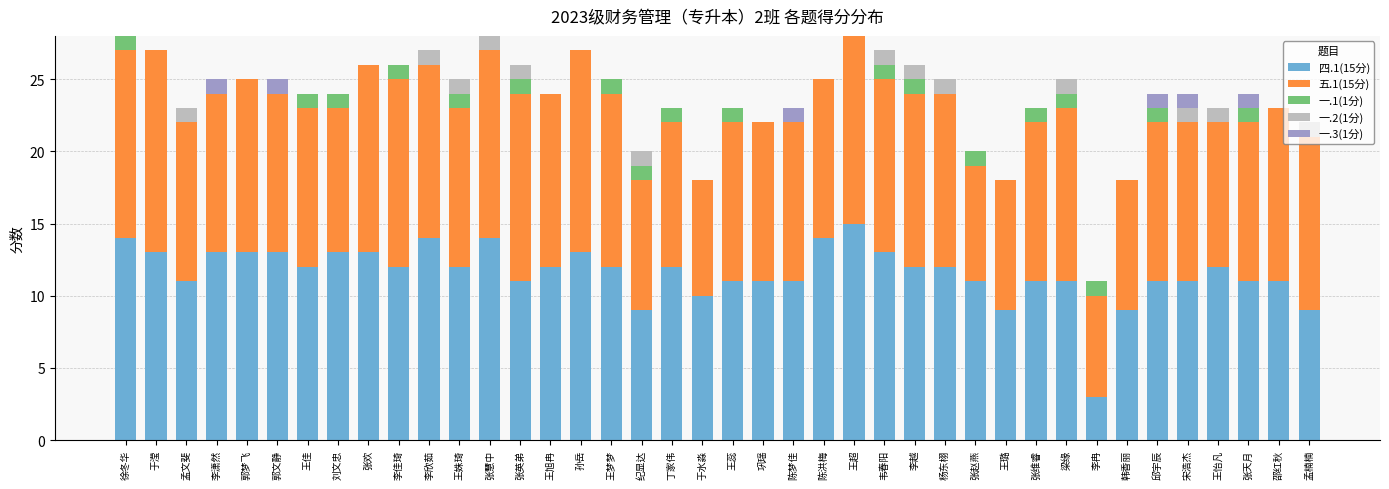

What is the total value across all series at 韦春阳?

27